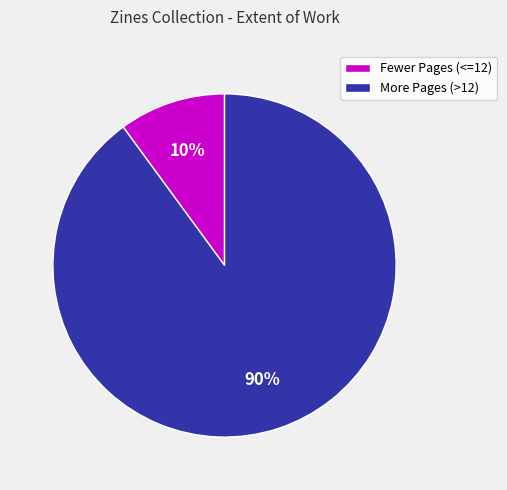

Which slice is the largest?

More Pages (>12)